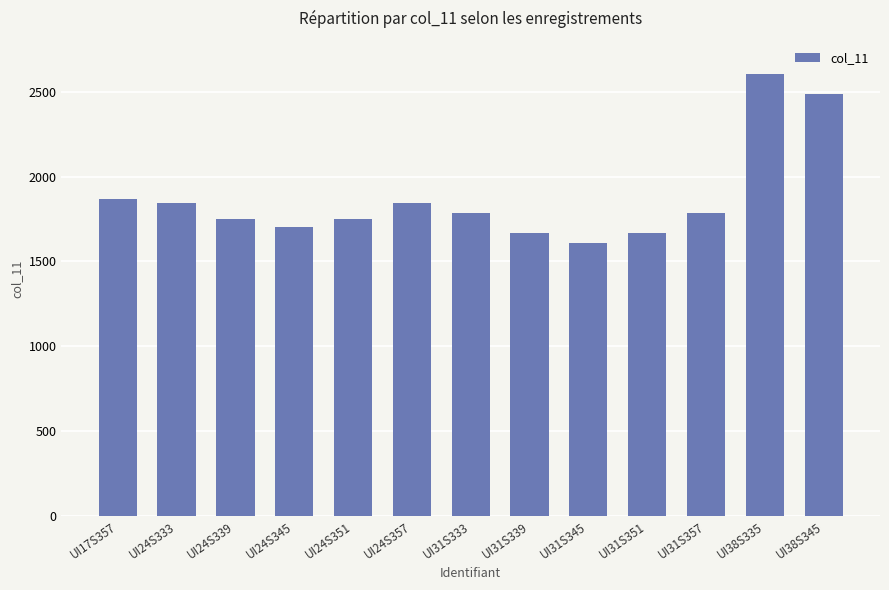

Which category has the highest value across all series?

UI38S335